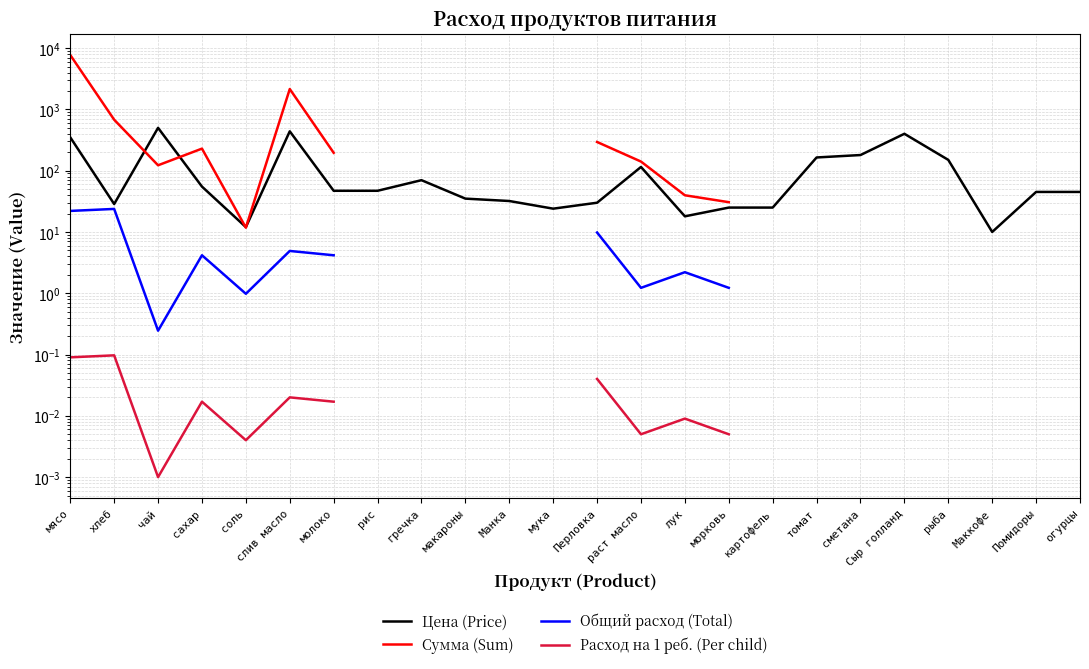

Rank the series by their maximum value, from lowest to highest.

Расход на 1 реб. (Per child), Общий расход (Total), Цена (Price), Сумма (Sum)